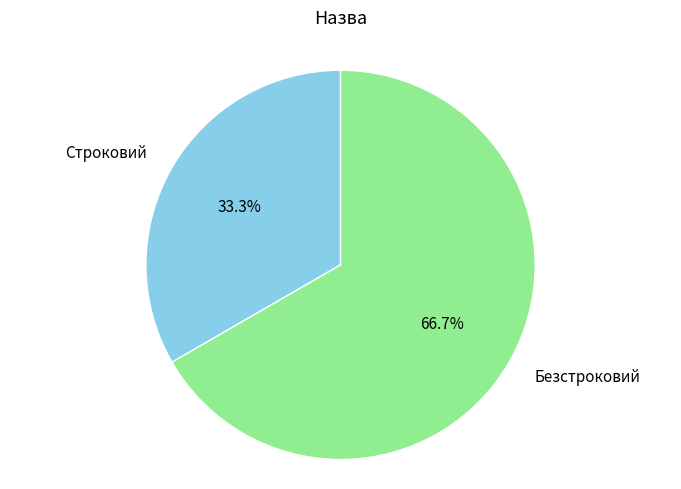

The Безстроковий slice represents 67% of the pie. True or false?

True